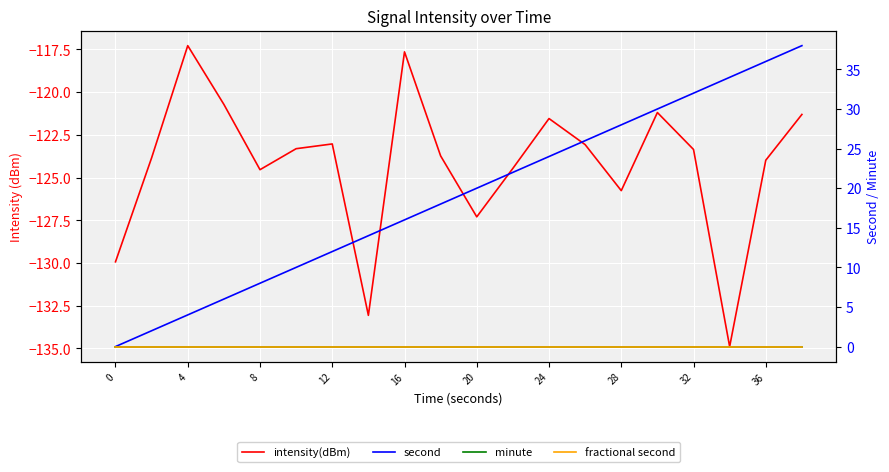

True or false: minute has a value of 0.0 at 28.

True